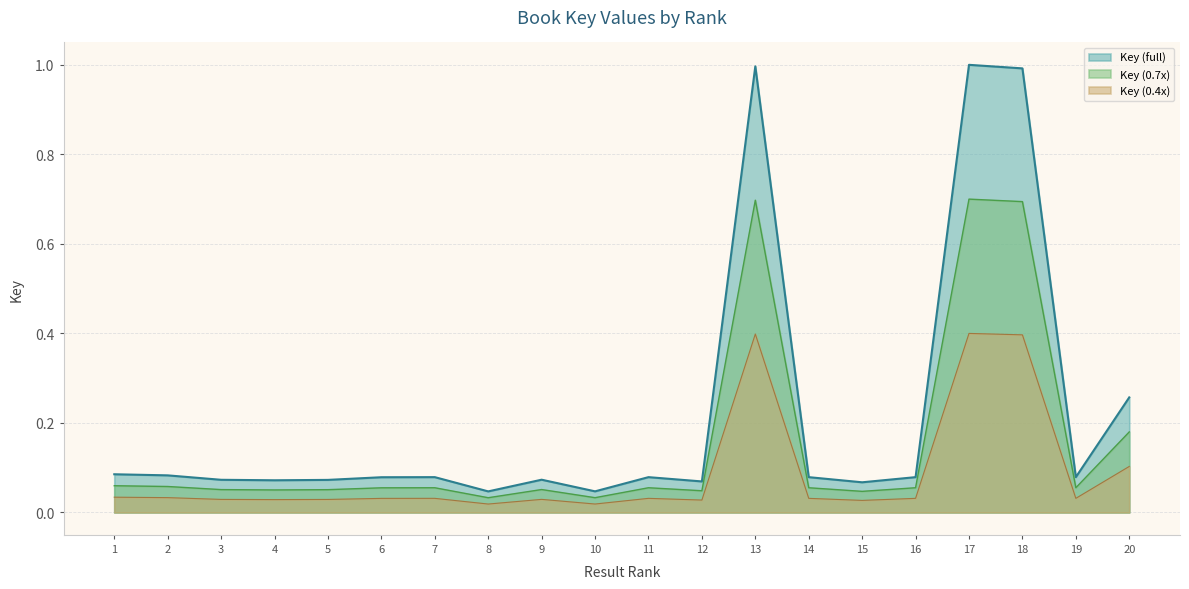

At which label is the value closest to 0?

8